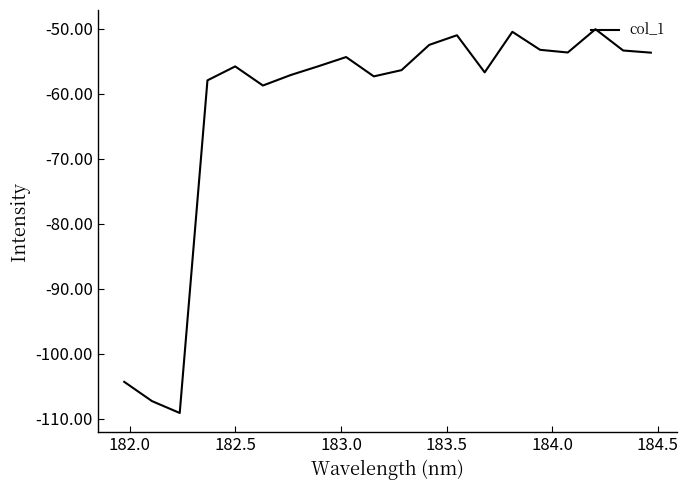

What is the smallest value displayed?

-109.1